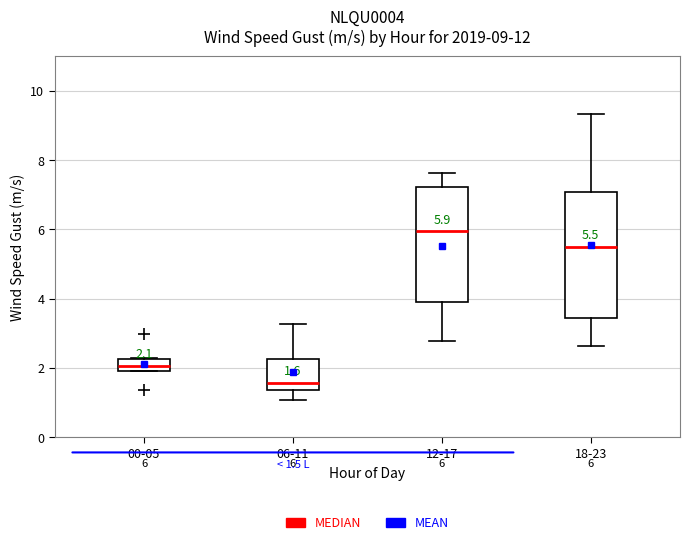

Which box's median line is the lowest?

06-11